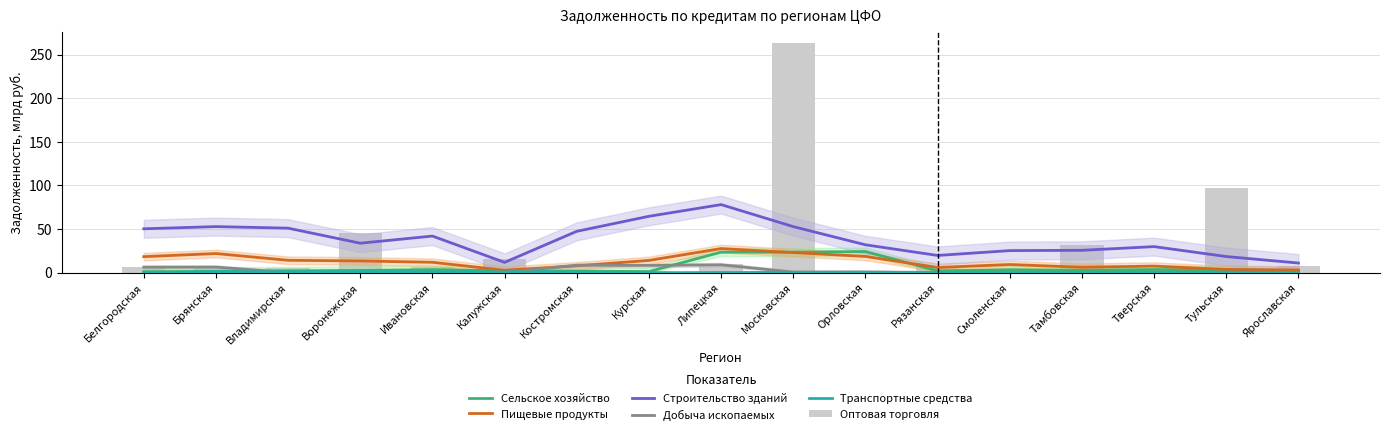

What are all the series names shown in the legend?

Сельское хозяйство, Пищевые продукты, Строительство зданий, Добыча ископаемых, Транспортные средства, Оптовая торговля